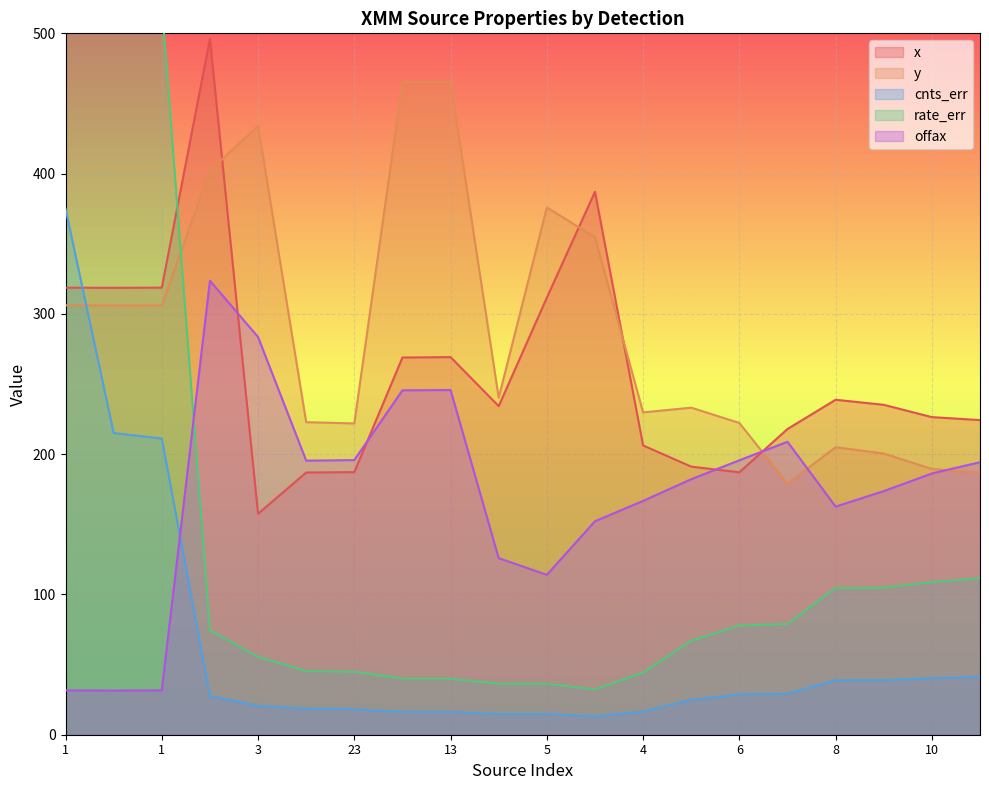

True or false: x has more than 1 points higher than both neighbors.

True